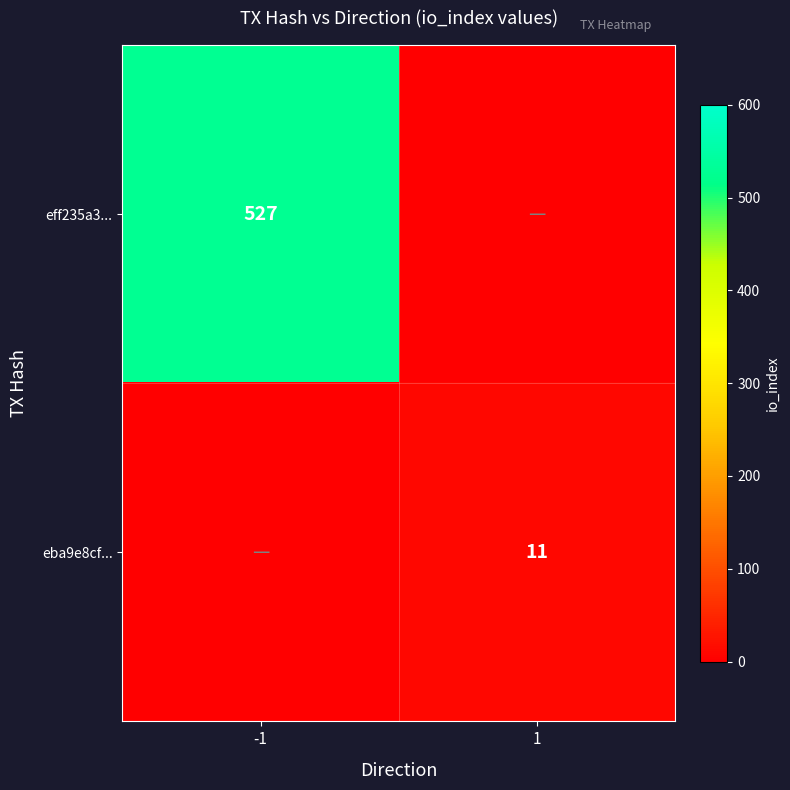

True or false: eff235a3... has a value of 527 at -1.

True